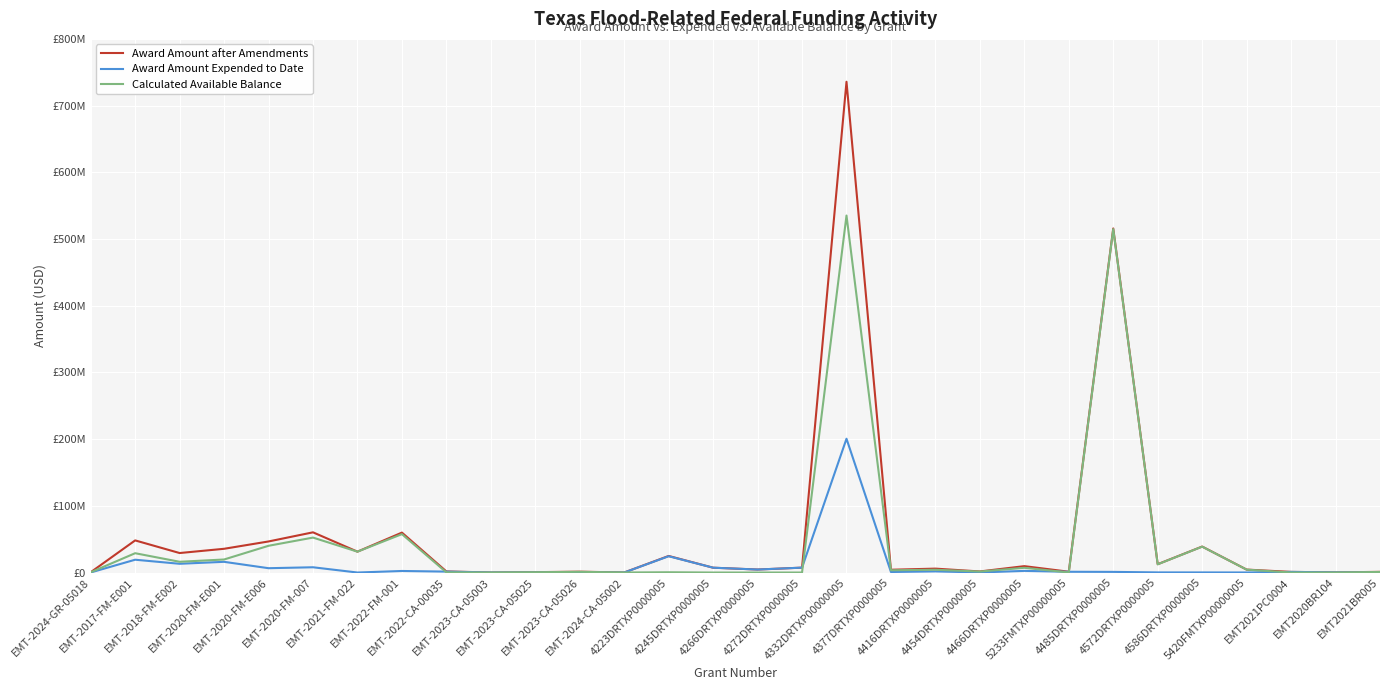

Reading left to right, extract all data points from this chart.

Award Amount after Amendments: EMT-2024-GR-05018=441641.8	EMT-2017-FM-E001=48152199.0	EMT-2018-FM-E002=29213917.8	EMT-2020-FM-E001=35580738.9	EMT-2020-FM-E006=46570308.6	EMT-2020-FM-007=60263478.8	EMT-2021-FM-022=31273247.7	EMT-2022-FM-001=59864873.7	EMT-2022-CA-00035=1630820.0	EMT-2023-CA-05003=50000.0	EMT-2023-CA-05025=550000.0	EMT-2023-CA-05026=1280000.0	EMT-2024-CA-05002=50000.0	4223DRTXP0000005=24832127.2	4245DRTXP0000005=7231532.6	4266DRTXP0000005=4482053.9	4272DRTXP0000005=7323085.5	4332DRTXP00000005=735748845.4	4377DRTXP0000005=4175749.2	4416DRTXP0000005=5839330.9	4454DRTXP0000005=1603063.9	4466DRTXP0000005=9560056.4	5233FMTXP00000005=1198413.2	4485DRTXP0000005=515788120.4	4572DRTXP0000005=12470042.9	4586DRTXP0000005=38929931.3	5420FMTXP00000005=4403768.5	EMT2021PC0004=943784.4	EMT2020BR104=228901.0	EMT2021BR005=1000000.0
Award Amount Expended to Date: EMT-2024-GR-05018=76806.7	EMT-2017-FM-E001=19199043.5	EMT-2018-FM-E002=13106997.8	EMT-2020-FM-E001=16044250.0	EMT-2020-FM-E006=6481907.0	EMT-2020-FM-007=7882473.3	EMT-2021-FM-022=0.0	EMT-2022-FM-001=2316819.8	EMT-2022-CA-00035=1374409.9	EMT-2023-CA-05003=50000.0	EMT-2023-CA-05025=134644.0	EMT-2023-CA-05026=241769.3	EMT-2024-CA-05002=0.0	4223DRTXP0000005=24414014.6	4245DRTXP0000005=7231532.6	4266DRTXP0000005=4482053.9	4272DRTXP0000005=7323085.5	4332DRTXP00000005=200582269.3	4377DRTXP0000005=797749.2	4416DRTXP0000005=1687540.2	4454DRTXP0000005=112950.2	4466DRTXP0000005=2467027.9	5233FMTXP00000005=1123577.4	4485DRTXP0000005=956811.6	4572DRTXP0000005=177436.4	4586DRTXP0000005=145730.2	5420FMTXP00000005=67417.5	EMT2021PC0004=943784.4	EMT2020BR104=226855.2	EMT2021BR005=148964.4
Calculated Available Balance: EMT-2024-GR-05018=364835.1	EMT-2017-FM-E001=28953155.4	EMT-2018-FM-E002=16106919.9	EMT-2020-FM-E001=19536488.9	EMT-2020-FM-E006=40088401.5	EMT-2020-FM-007=52381005.5	EMT-2021-FM-022=31273247.7	EMT-2022-FM-001=57548053.9	EMT-2022-CA-00035=256410.1	EMT-2023-CA-05003=0.0	EMT-2023-CA-05025=415356.0	EMT-2023-CA-05026=1038230.7	EMT-2024-CA-05002=50000.0	4223DRTXP0000005=418112.7	4245DRTXP0000005=0.0	4266DRTXP0000005=0.0	4272DRTXP0000005=0.0	4332DRTXP00000005=535166576.1	4377DRTXP0000005=3378000.0	4416DRTXP0000005=4151790.7	4454DRTXP0000005=1490113.6	4466DRTXP0000005=7093028.6	5233FMTXP00000005=74835.8	4485DRTXP0000005=514831308.8	4572DRTXP0000005=12292606.6	4586DRTXP0000005=38784201.2	5420FMTXP00000005=4336351.0	EMT2021PC0004=0.0	EMT2020BR104=2045.8	EMT2021BR005=851035.6